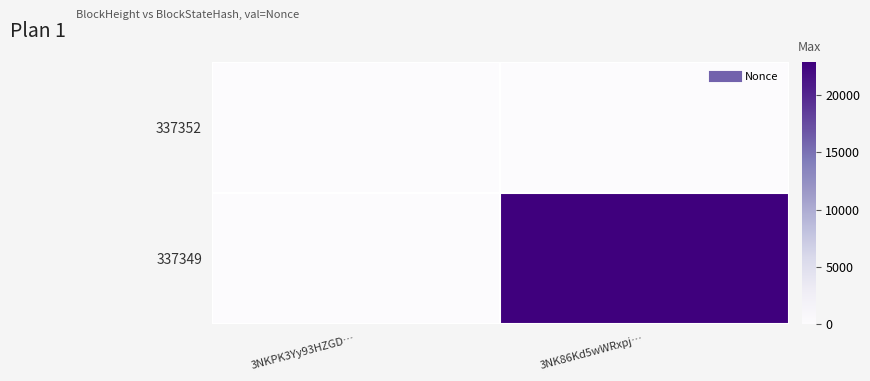

Which series has the widest spread of values?

337349